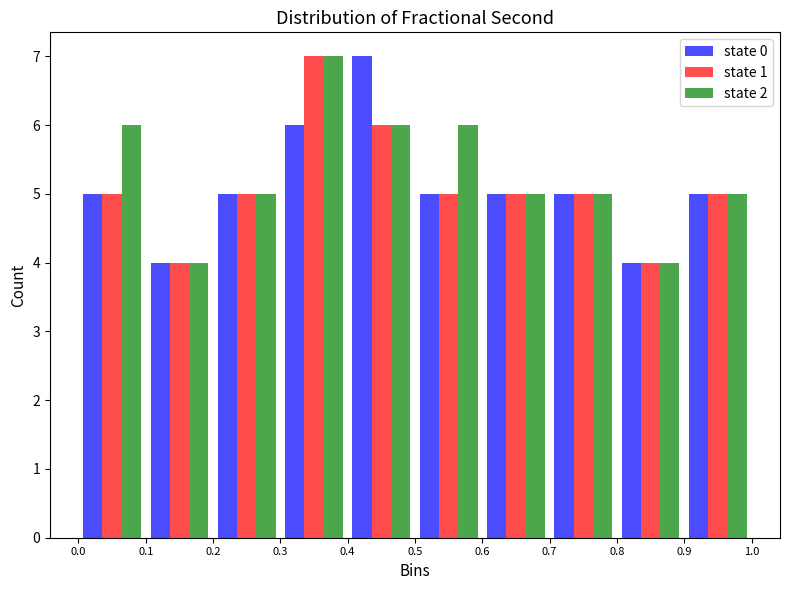

Reading left to right, list every range on the x-axis with the height of the bar of each series over it. The values are not printed on the chart, so give them approximately, as read against the axis.

0.0 to 0.1: state 0=5	state 1=5	state 2=6
0.1 to 0.2: state 0=4	state 1=4	state 2=4
0.2 to 0.3: state 0=5	state 1=5	state 2=5
0.3 to 0.4: state 0=6	state 1=7	state 2=7
0.4 to 0.5: state 0=7	state 1=6	state 2=6
0.5 to 0.6: state 0=5	state 1=5	state 2=6
0.6 to 0.7: state 0=5	state 1=5	state 2=5
0.7 to 0.8: state 0=5	state 1=5	state 2=5
0.8 to 0.9: state 0=4	state 1=4	state 2=4
0.9 to 1.0: state 0=5	state 1=5	state 2=5